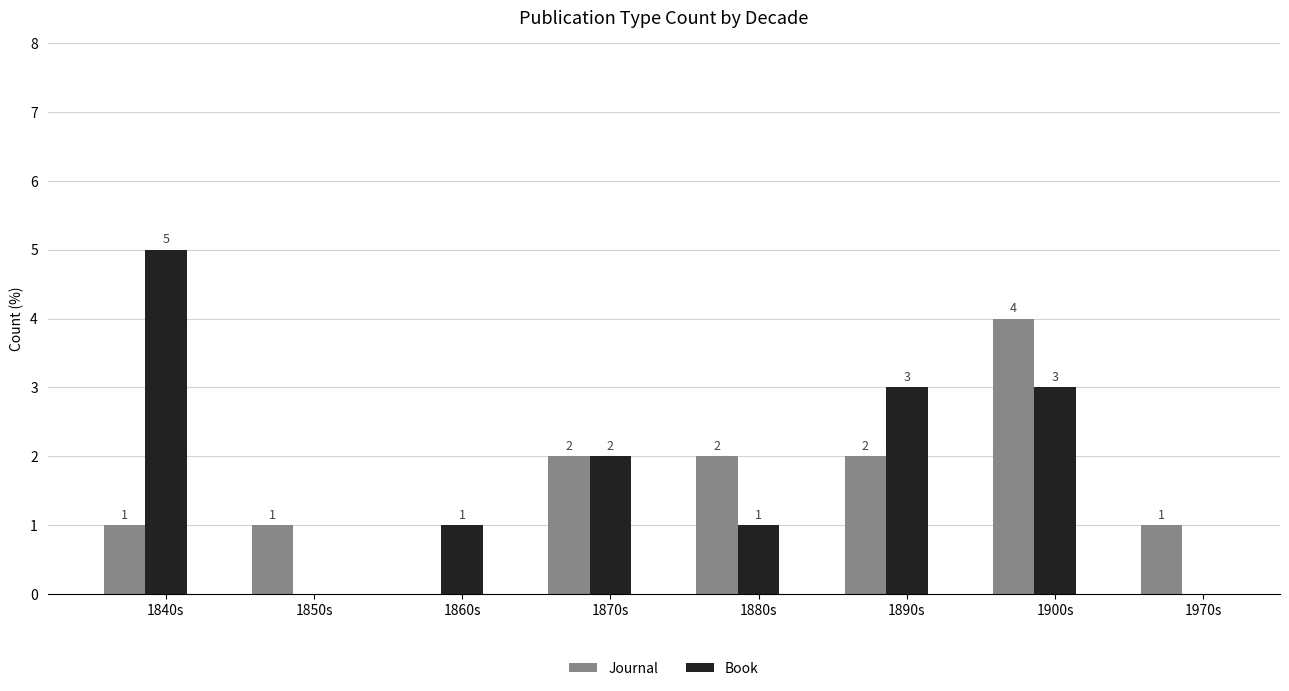

What is the sum of all Book values?

15